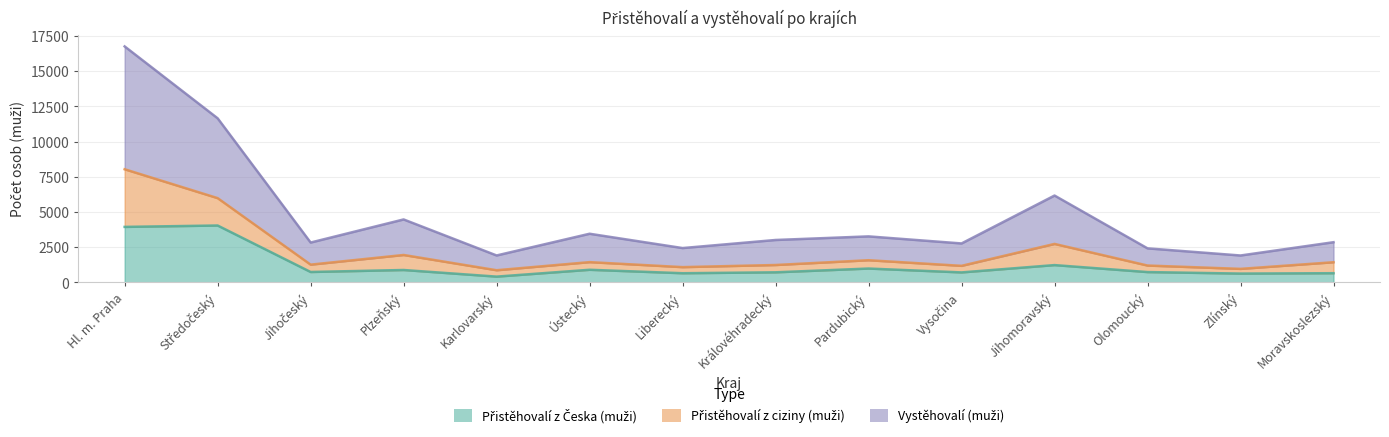

What is the sum of all Vystěhovalí (muži) values?

65818